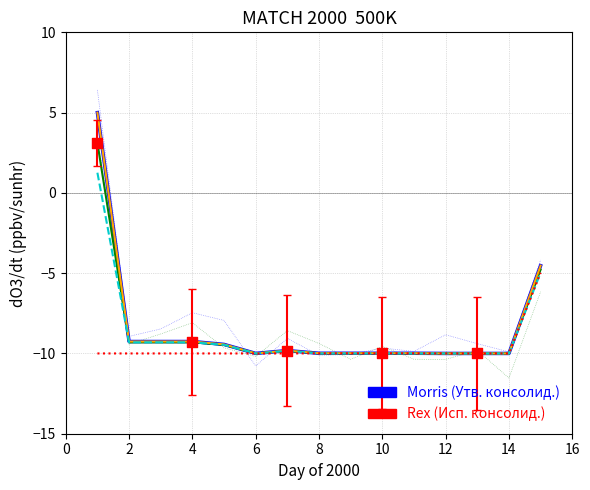

Which series has the largest total across all categories?

Утв. консолид. бюджет